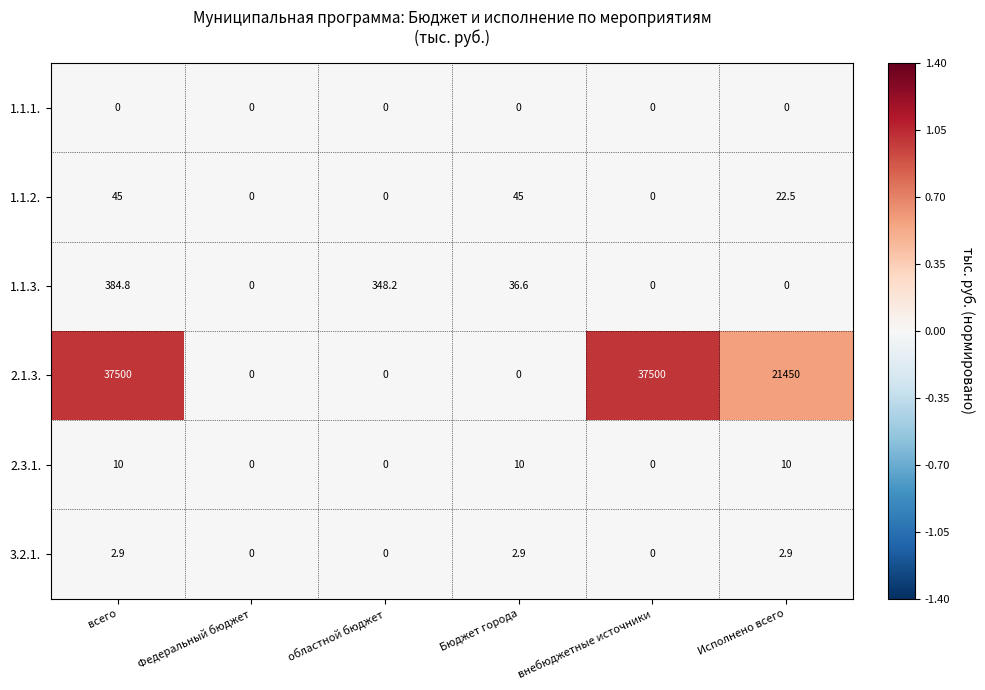

True or false: 2.1.3. has a value of 21450.0 at Исполнено всего.

True